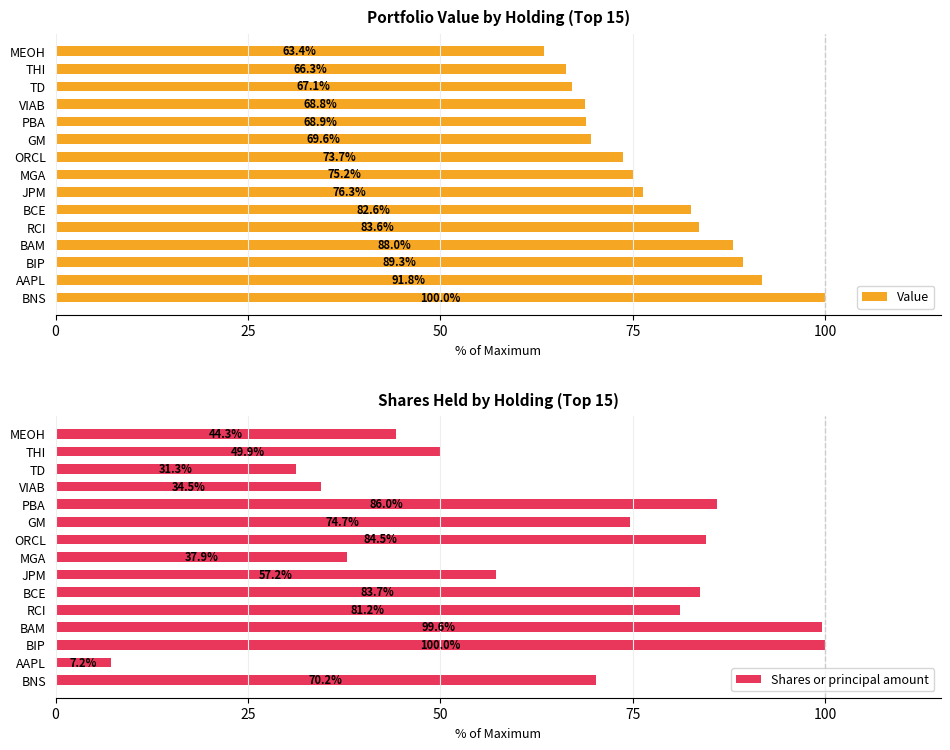

What value does the Value series have at MGA?

75.2